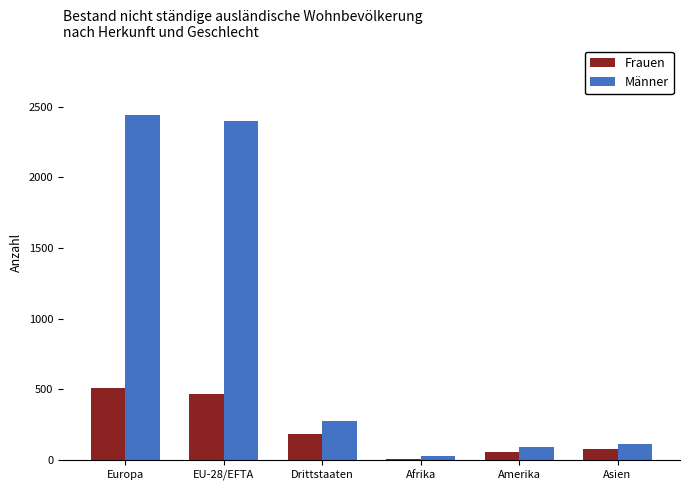

Reading left to right, extract all data points from this chart.

Frauen: 509	463	185	4	58	73
Männer: 2445	2402	277	28	87	114